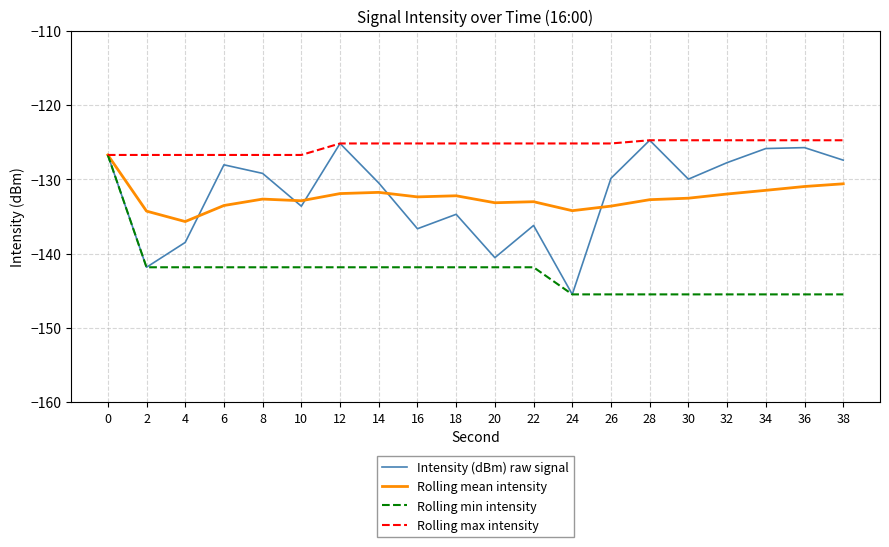

Which series has the largest total across all categories?

Rolling max intensity